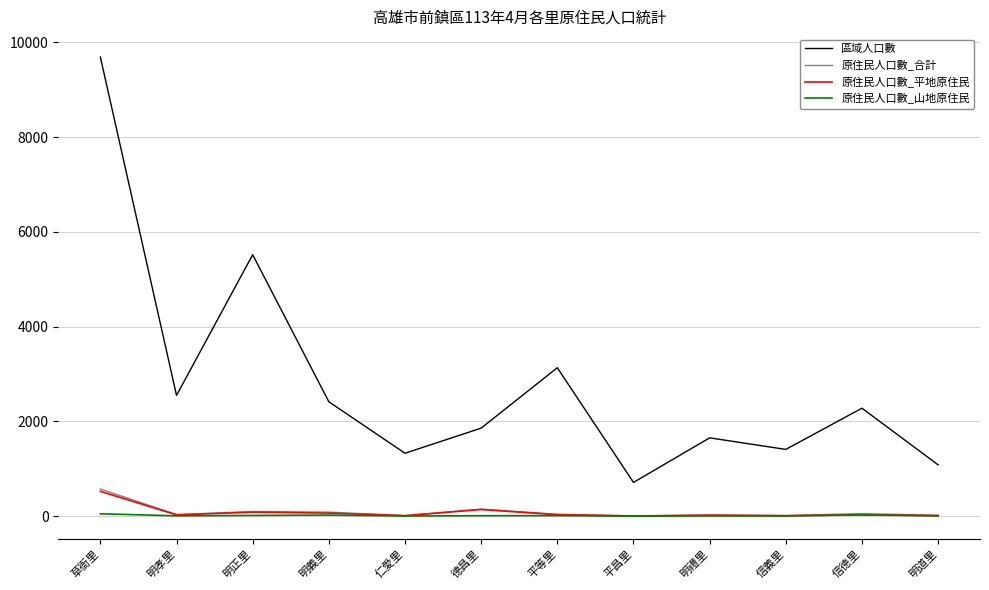

Which series changed the most between 明義里 and 仁愛里?

區域人口數